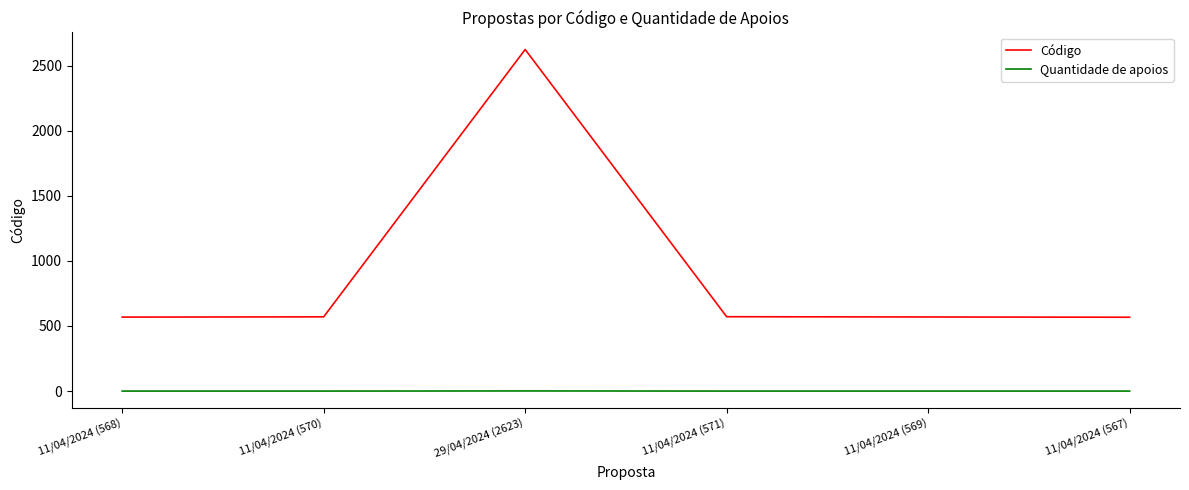

Which series has the largest range (max minus min)?

Código